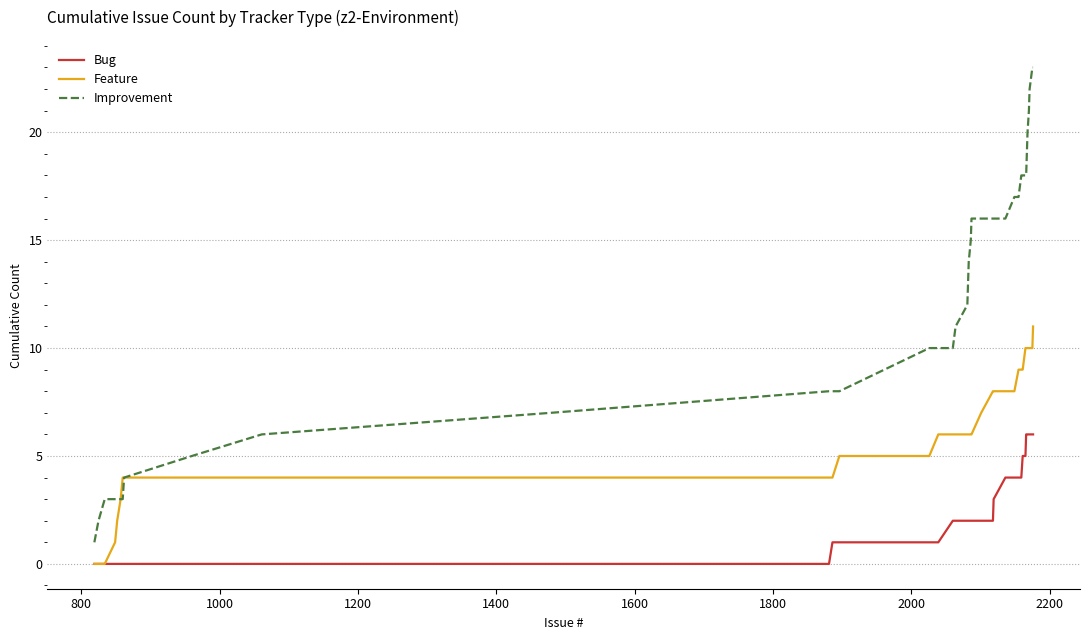

Which series has the largest range (max minus min)?

Improvement